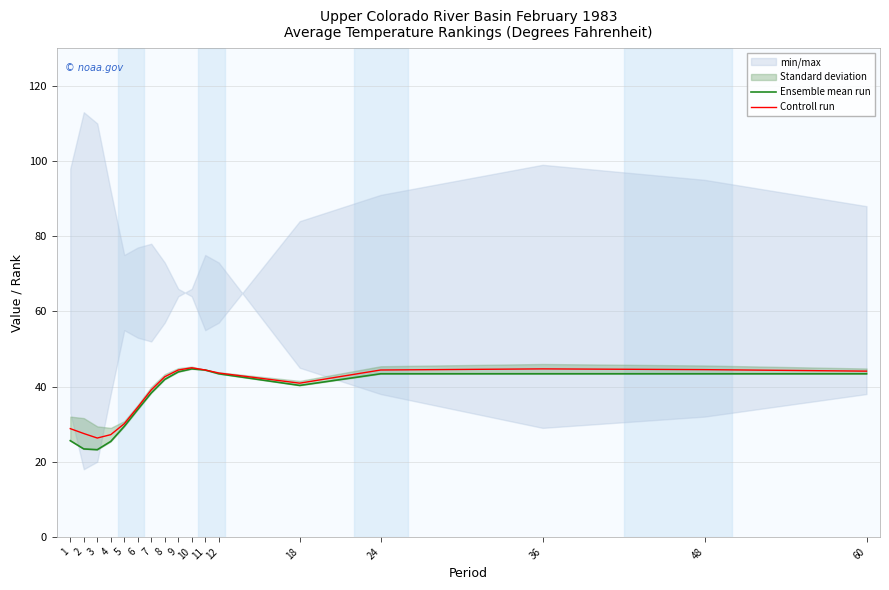

The value of Ensemble mean run at 4 is 25.4. True or false?

True